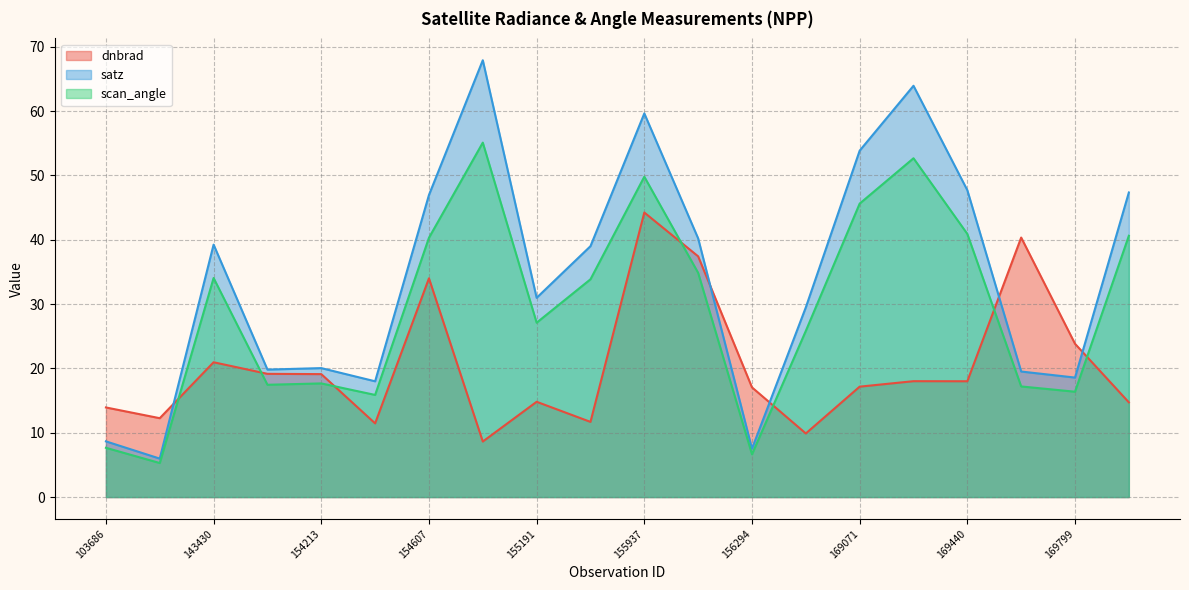

Is it true that scan_angle equals 55.1 at 154819?

True